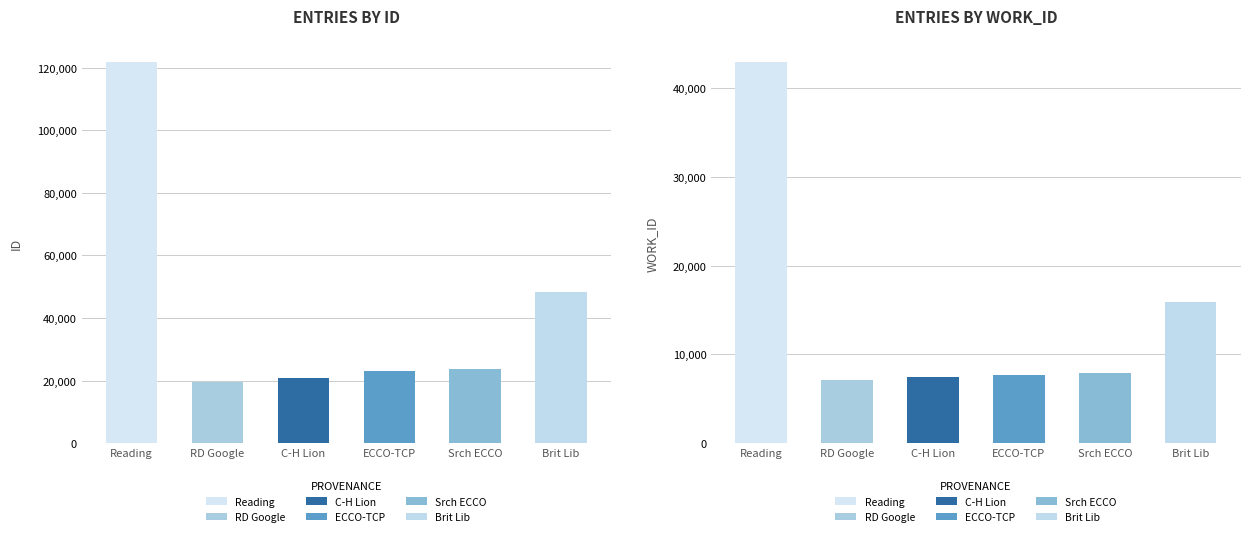

Reading right to left, extract all data points from this chart.

id: Brit Lib=48193	Srch ECCO=23813	ECCO-TCP=23021	C-H Lion=20699	RD Google=19520	Reading=121798
work_id: Brit Lib=15892	Srch ECCO=7877	ECCO-TCP=7738	C-H Lion=7439	RD Google=7175	Reading=42986